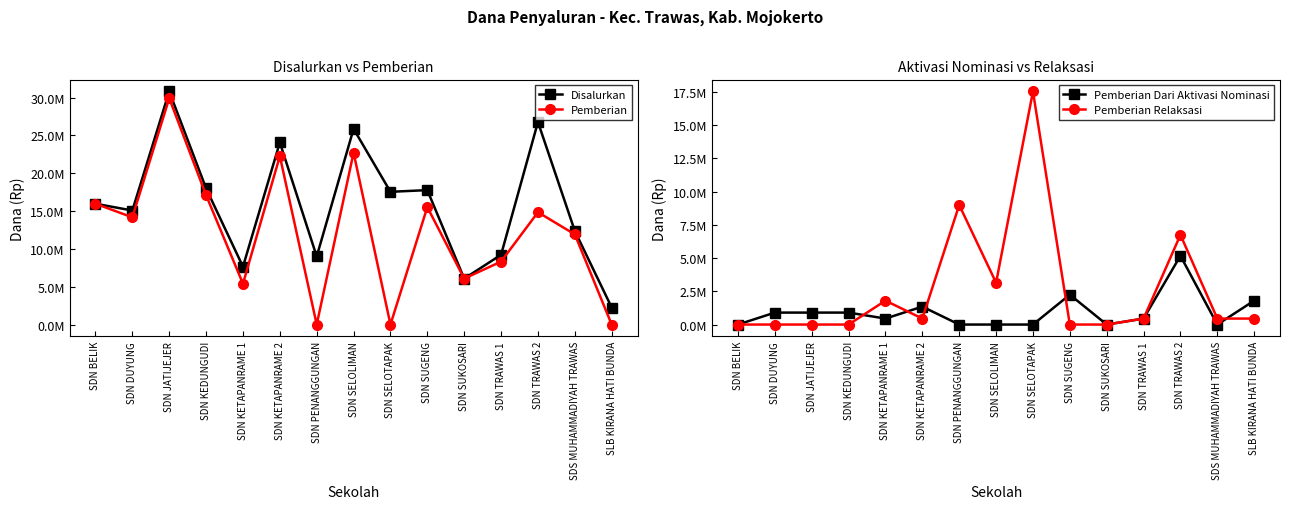

Which category has the lowest value in the Pemberian Relaksasi series?

SDN BELIK